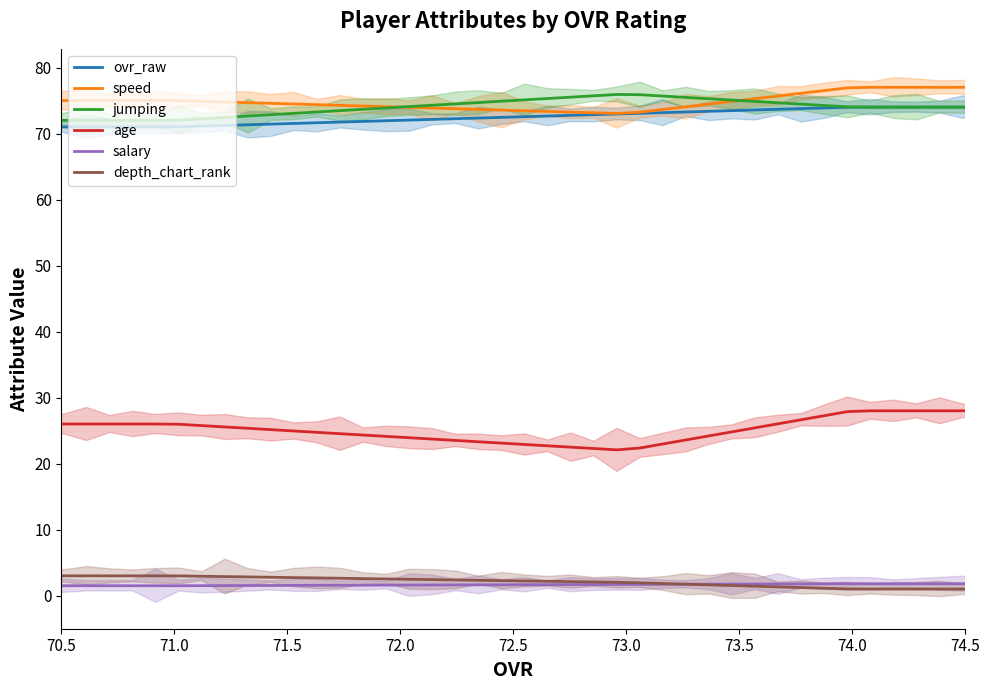

What are all the series names shown in the legend?

ovr_raw, speed, jumping, age, salary, depth_chart_rank